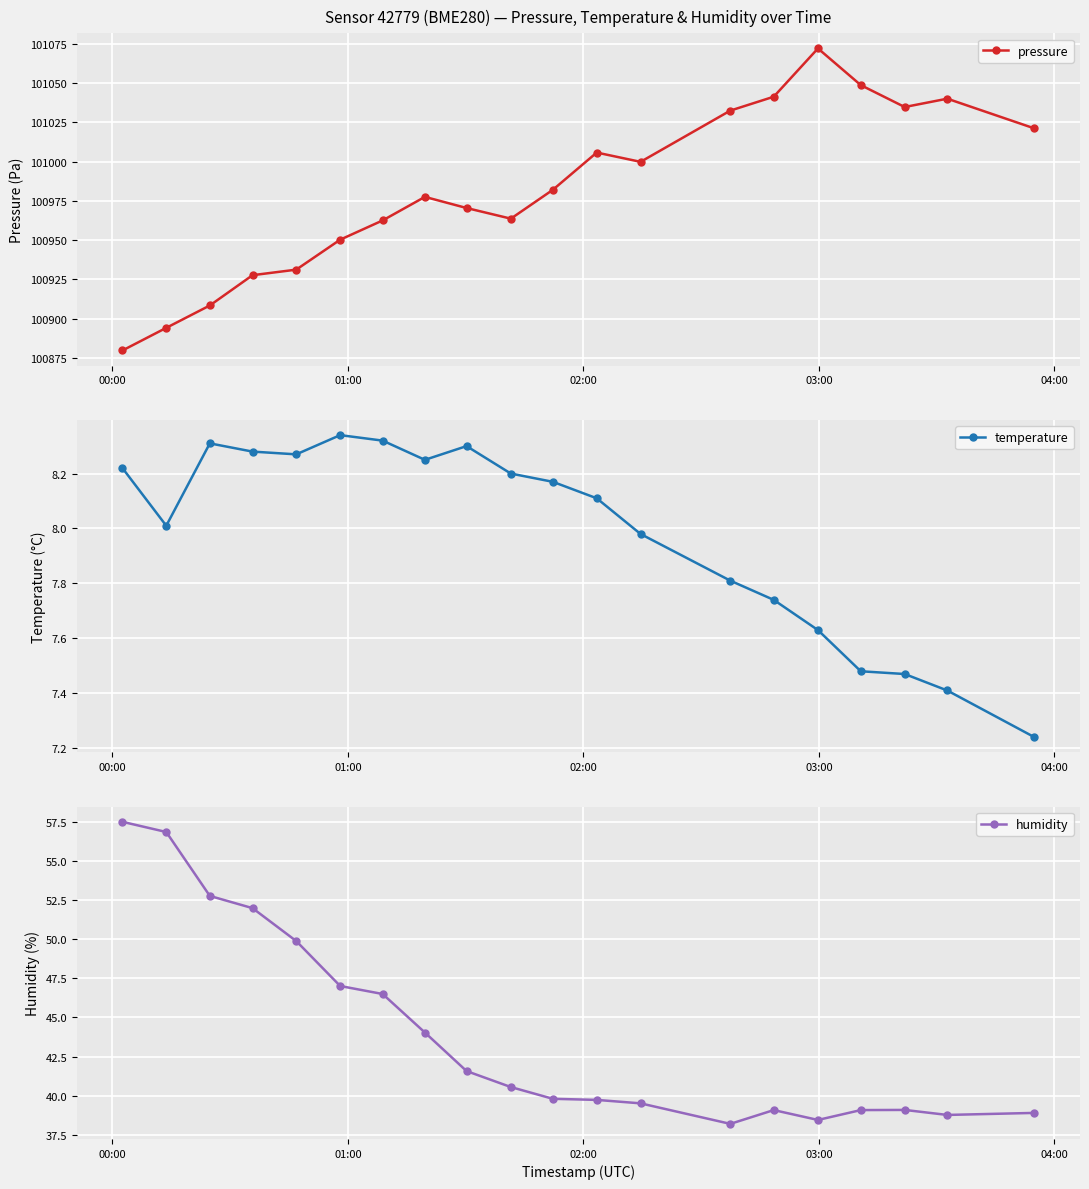

Is this an area chart (filled region under the line)?

No